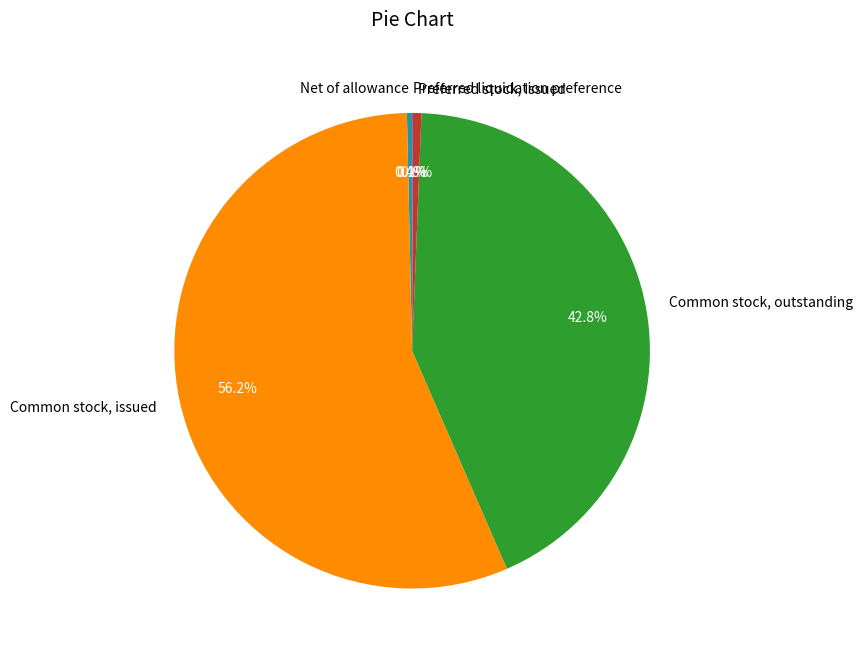

Is the sum of Net of allowance and Common stock, issued greater than half?

Yes